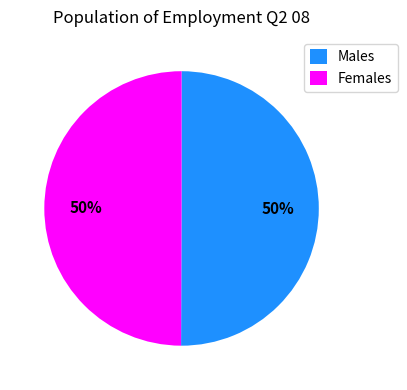

Is the sum of Females and Males greater than half?

Yes